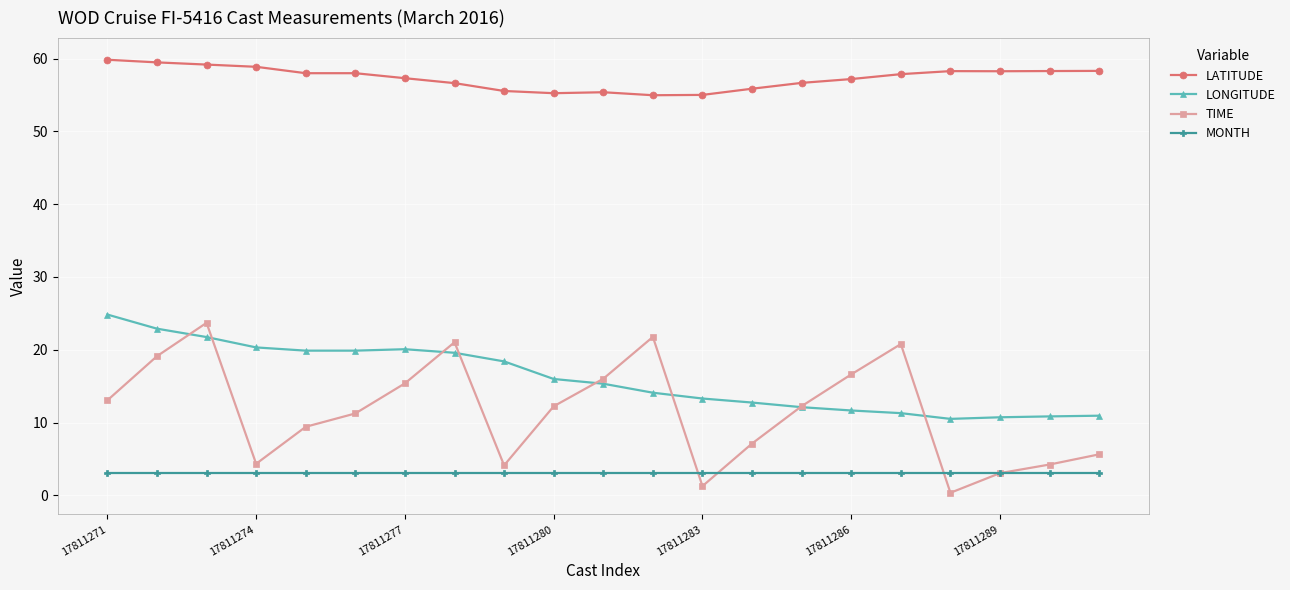

True or false: LONGITUDE and MONTH cross at least once.

False